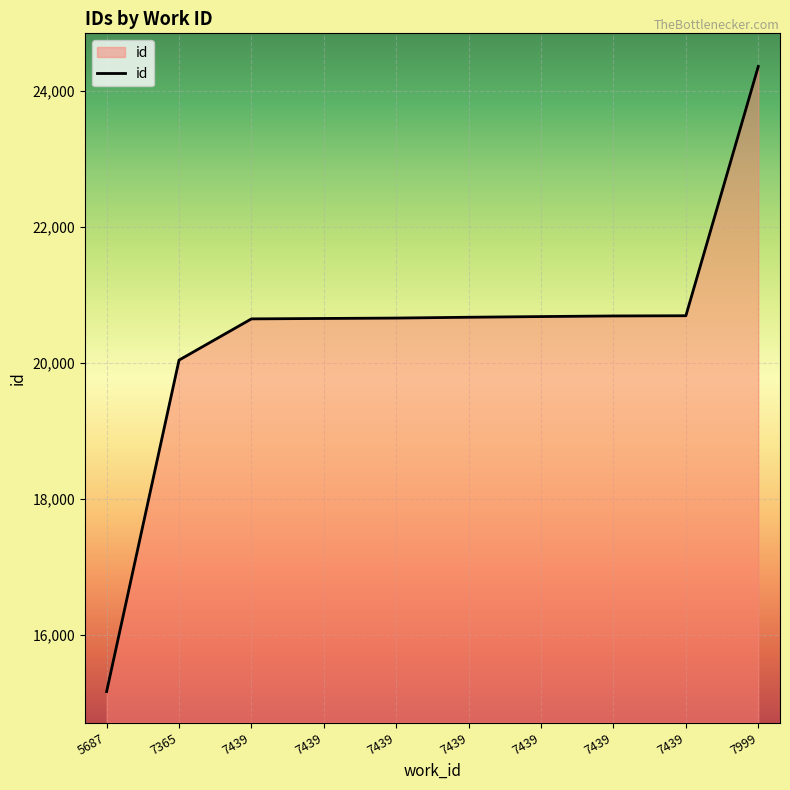

True or false: the data shows 37036 at 7439.

False